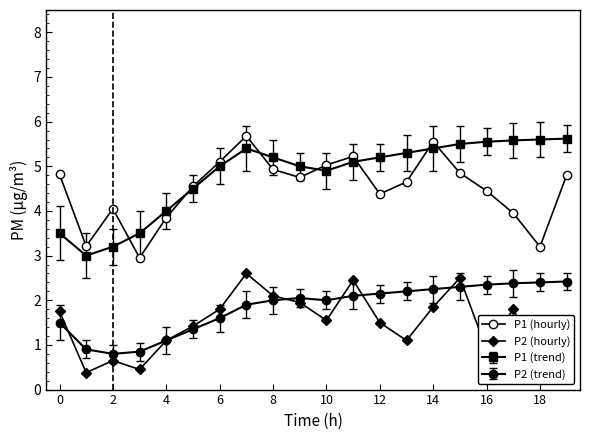

How many lines are shown in the chart?

4